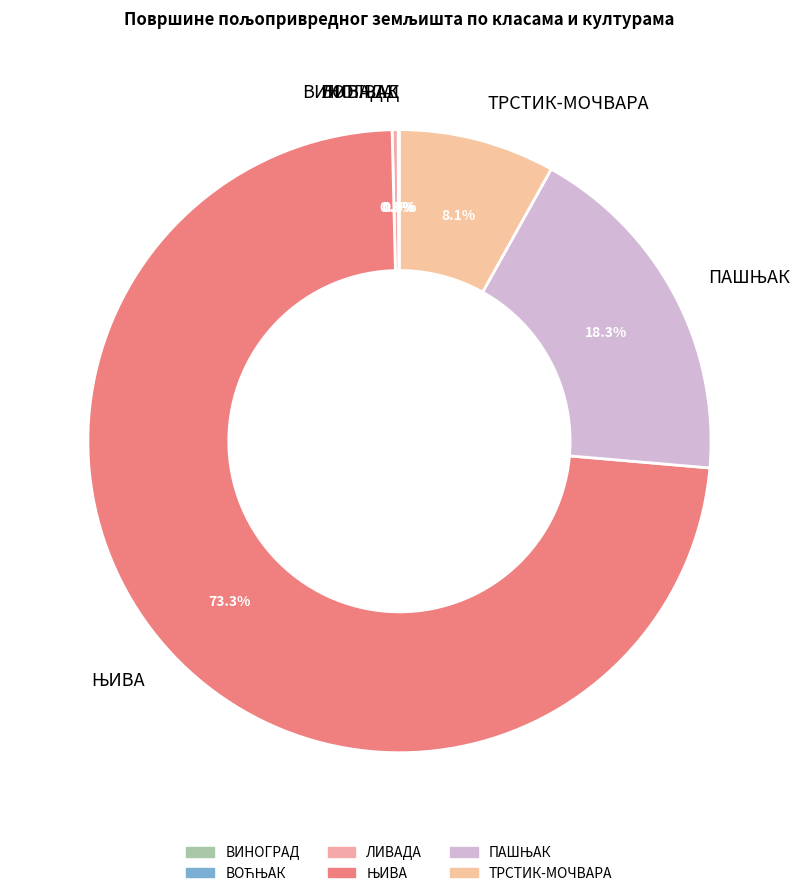

What portion of the pie excludes ТРСТИК-МОЧВАРА?

91.9%